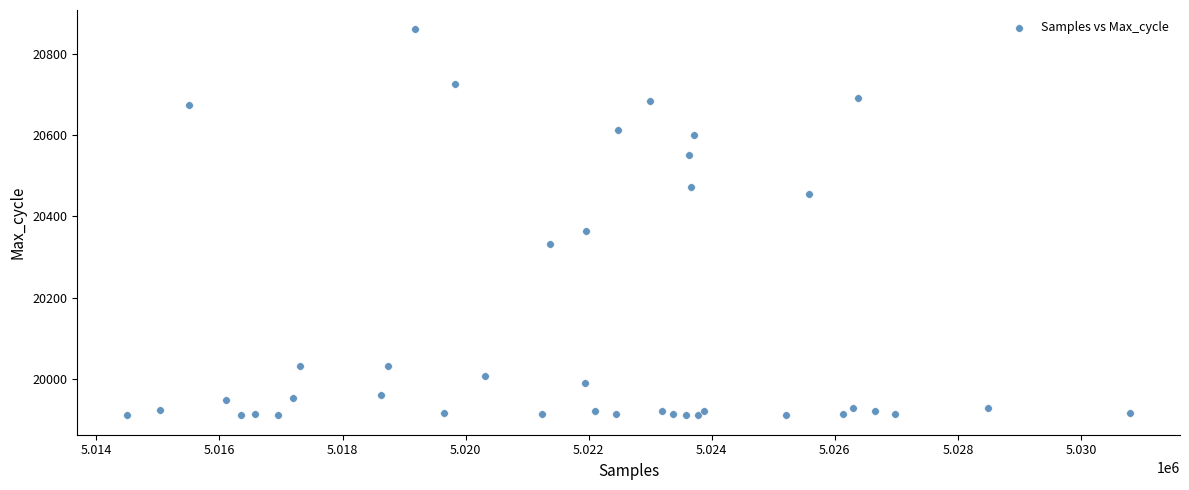

What Y value in the scatter plot is closest to 20385?

20363